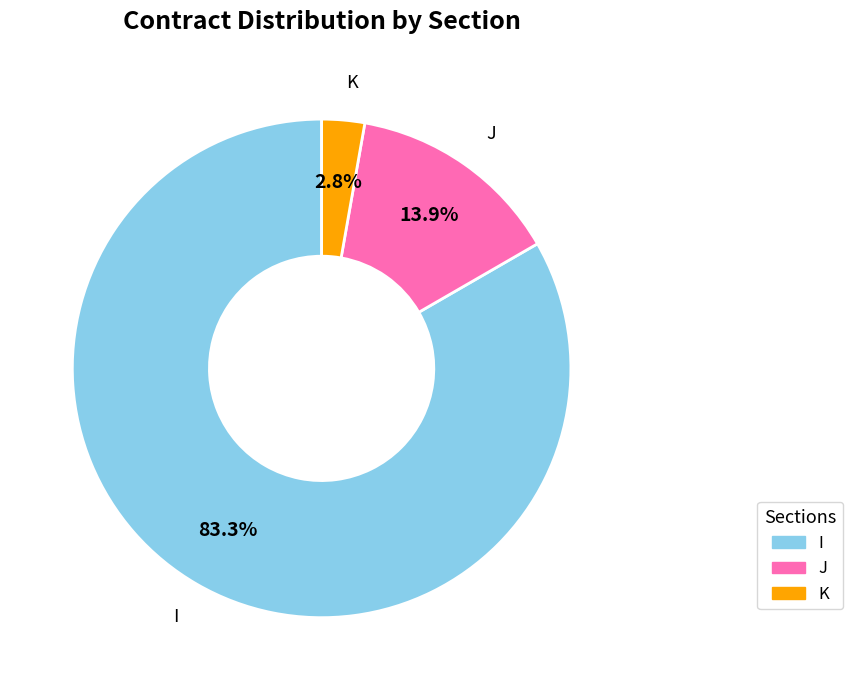

To the nearest percent, what is the difference between the I and J slice percentages?

69%